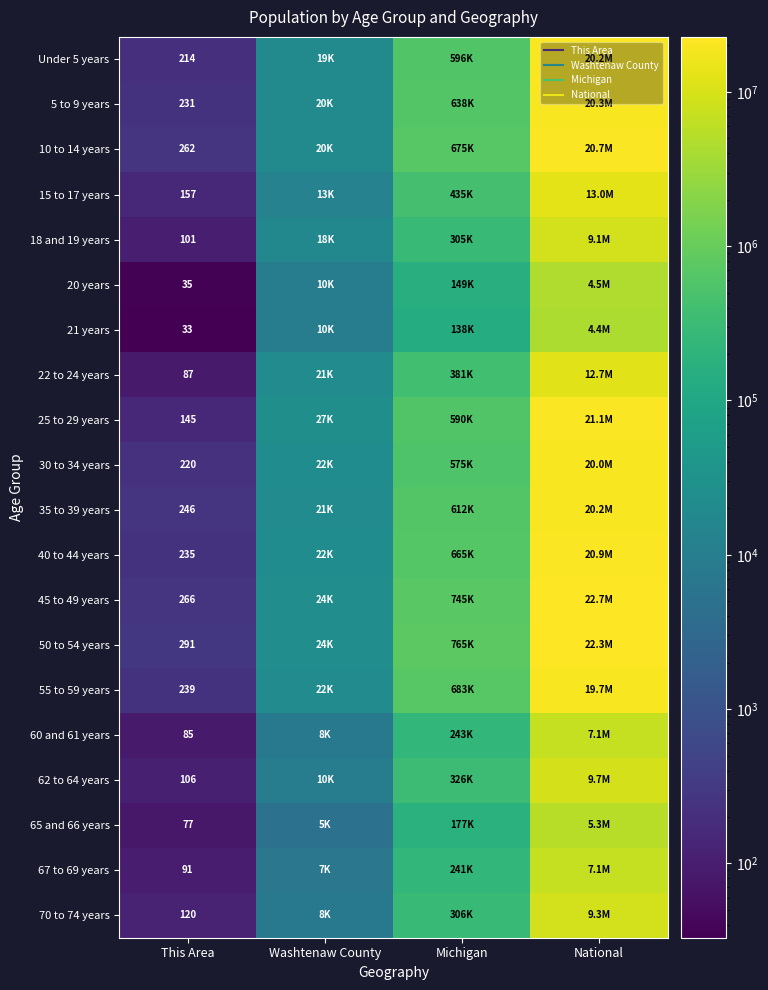

What is the spread (max minus min) of values at Michigan?

626968